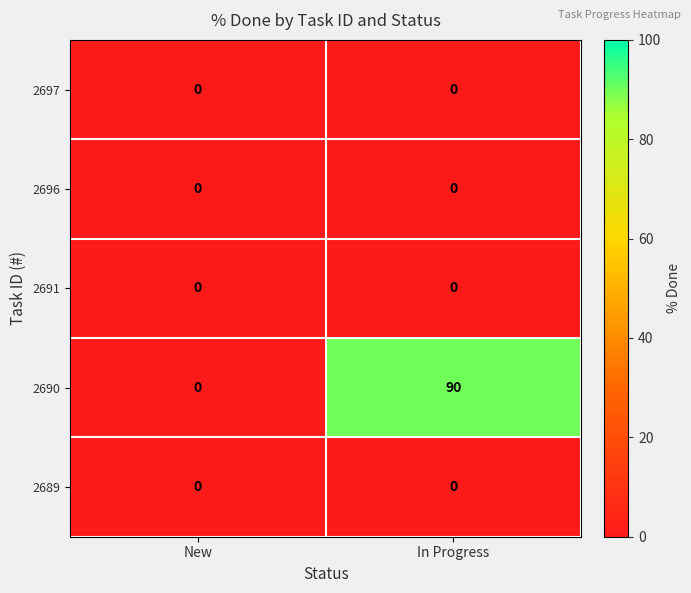

Which category has the highest value across all series?

In Progress